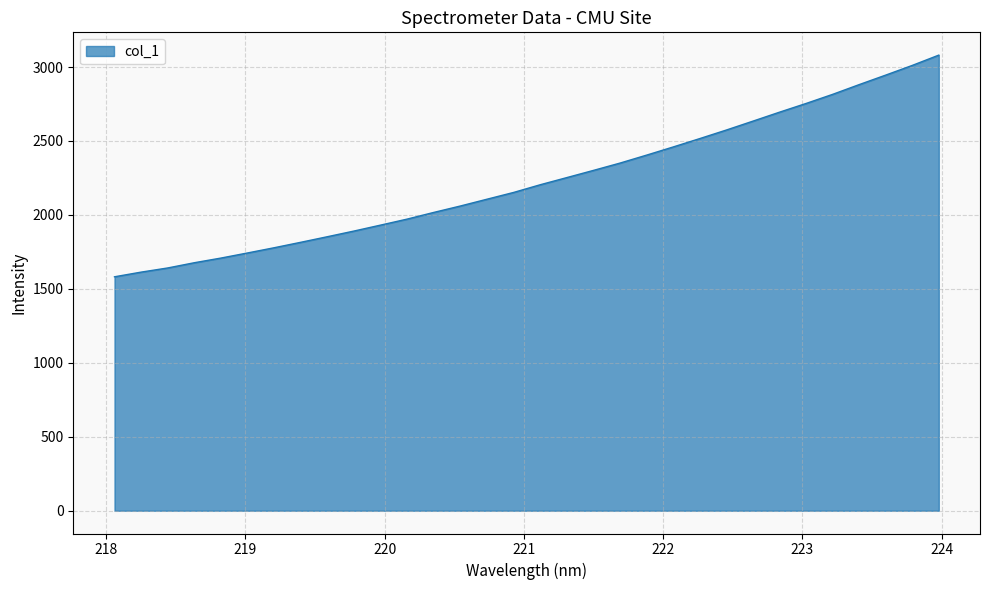

What is the minimum value shown in the chart?

1581.7